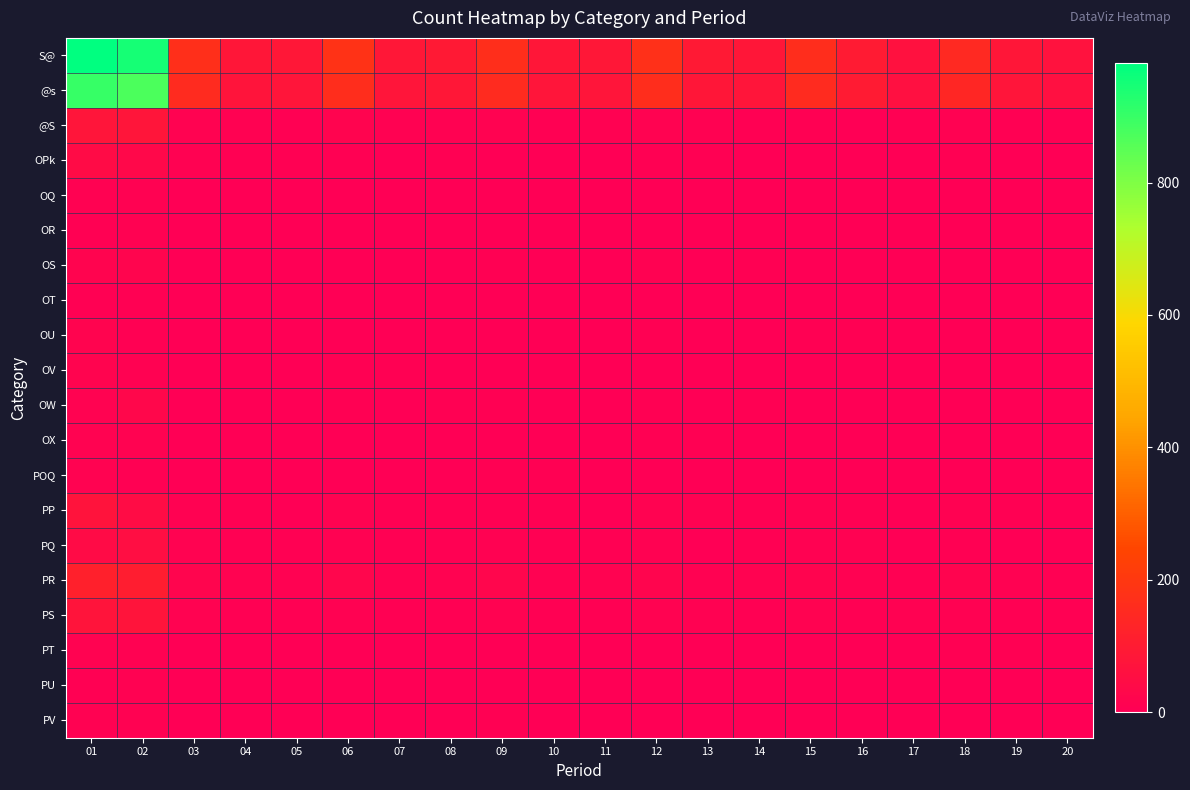

Which has a higher value, 02 or 01?

01